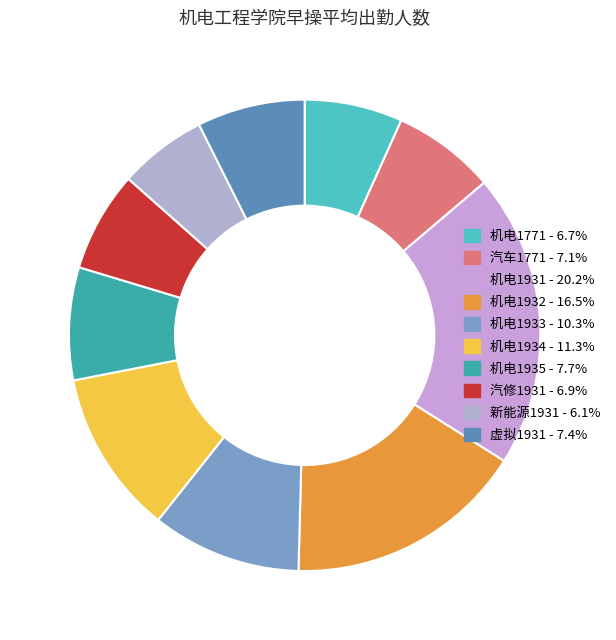

True or false: 汽修1931 accounts for 7% of the total.

True